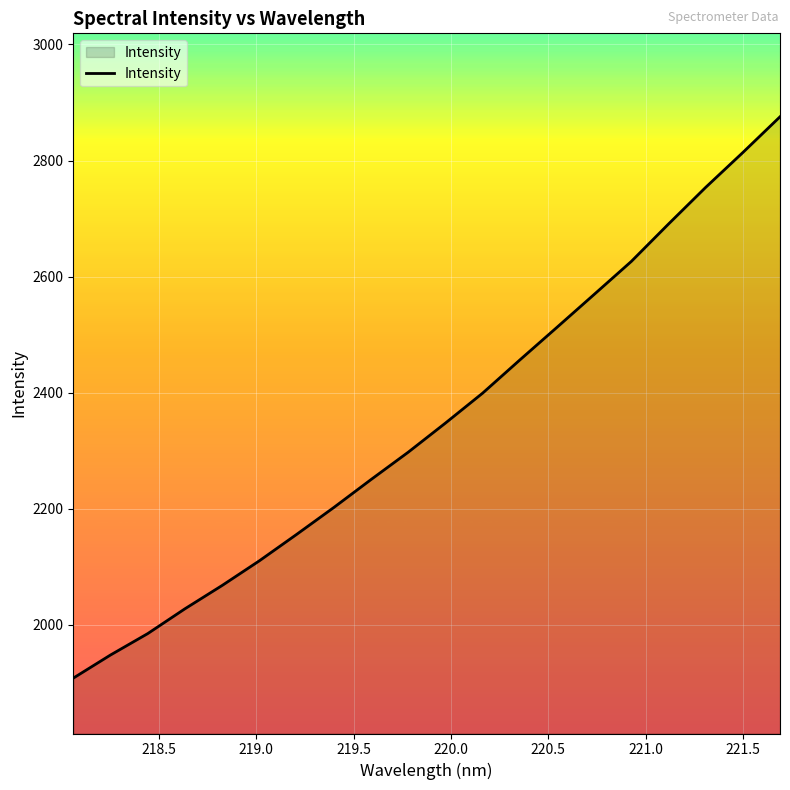

Reading left to right, what are all the values shown in this chart?

1908.2	1948.1	1984.9	2027.7	2067.9	2110.4	2155.8	2202.2	2250.3	2297.5	2347.6	2399.2	2456.3	2512.7	2569.3	2626.2	2690.7	2753.8	2813.9	2875.4